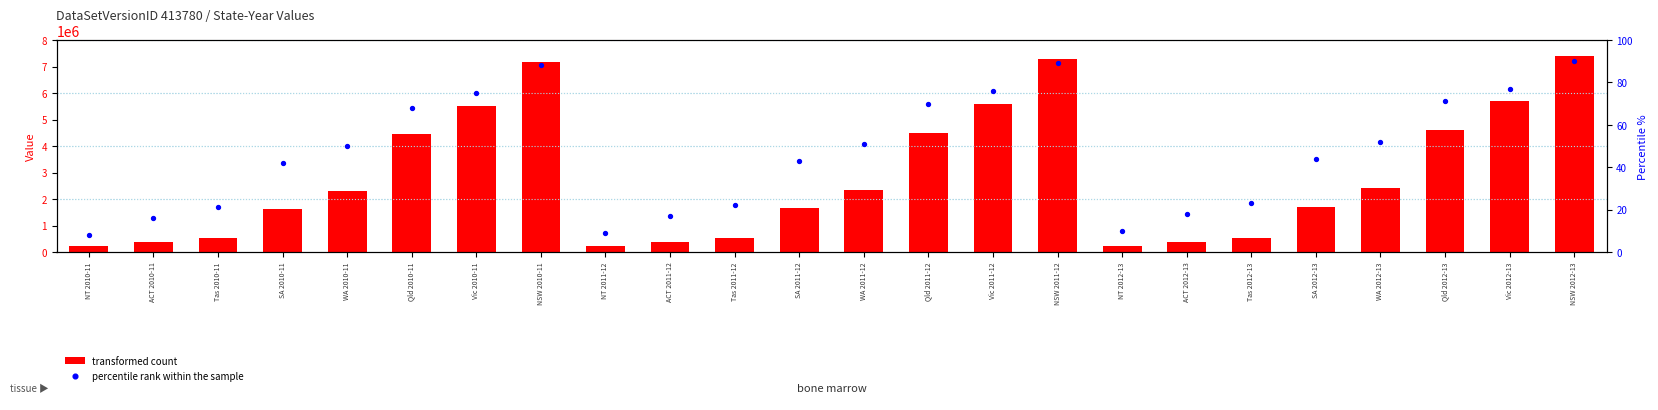

At how many categories does at least one series exceed 3628675?

9